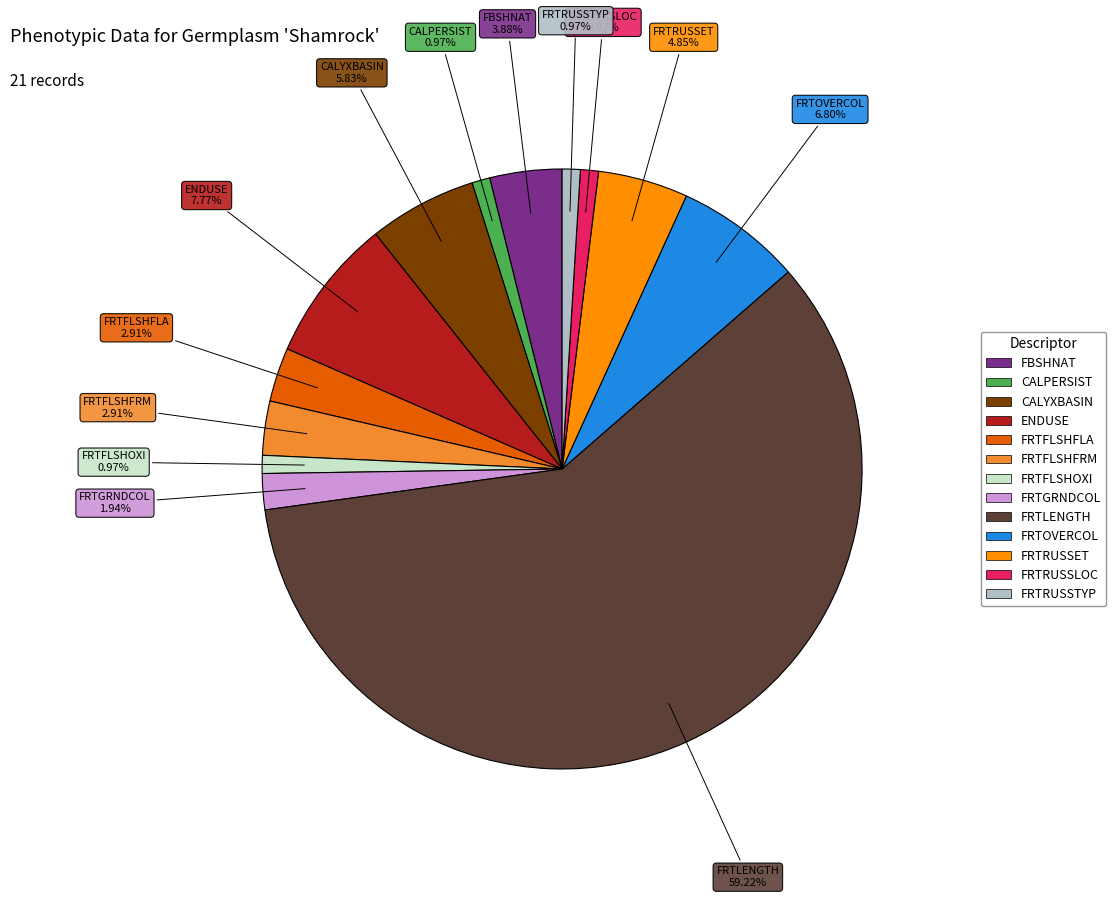

Is there any slice that represents more than half of the pie?

Yes